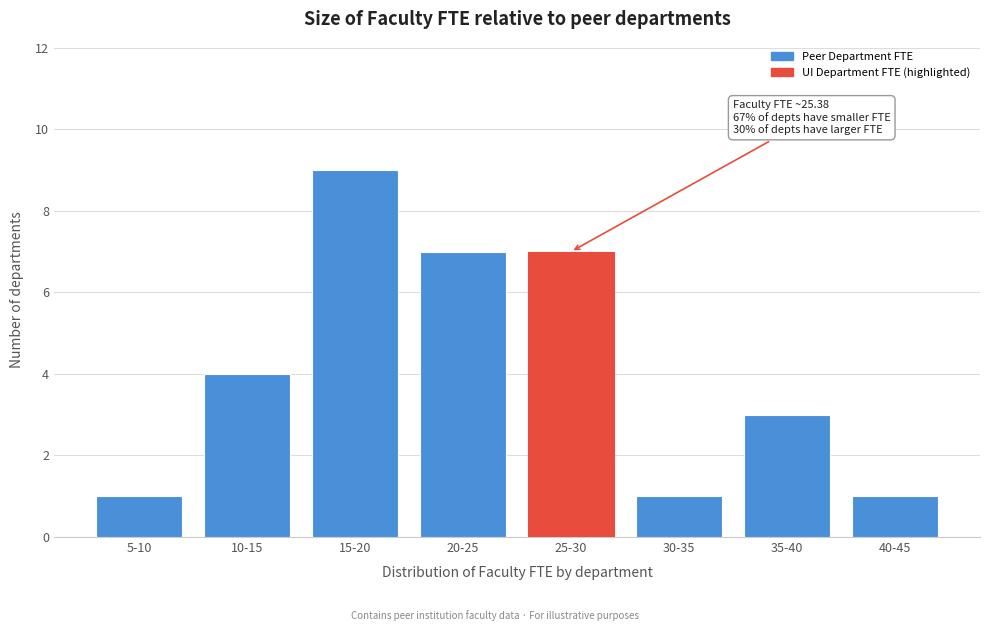

Reading left to right, what are all the values shown in this chart?

5-10=1	10-15=4	15-20=9	20-25=7	25-30=7	30-35=1	35-40=3	40-45=1